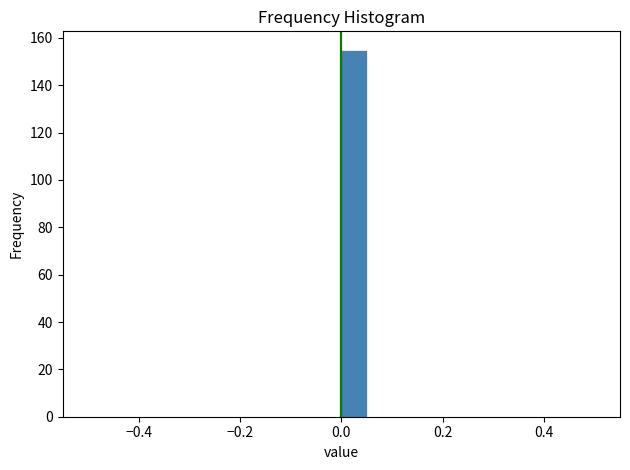

Around what value on the x-axis is the tallest bar? Give the approximate position of its centre, as read against the axis.

0.02